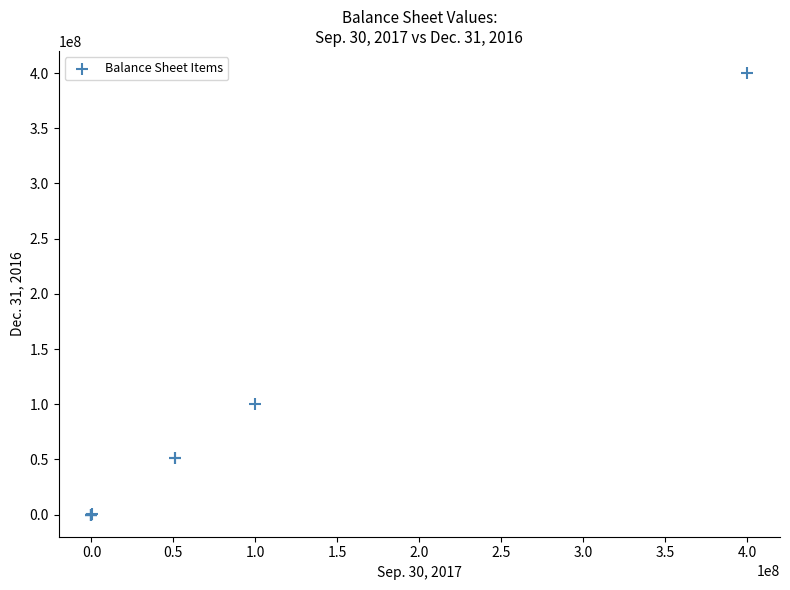

What Y value in the scatter plot is closest to 200000000?

100000000.0